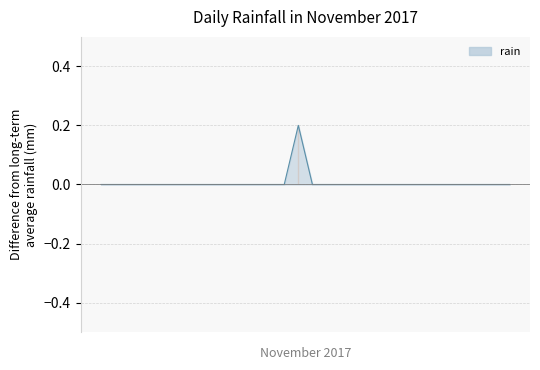

List the labels in order of value, largest first.

2017-11-15, 2017-11-01, 2017-11-02, 2017-11-03, 2017-11-04, 2017-11-05, 2017-11-06, 2017-11-07, 2017-11-08, 2017-11-09, 2017-11-10, 2017-11-11, 2017-11-12, 2017-11-13, 2017-11-14, 2017-11-16, 2017-11-17, 2017-11-18, 2017-11-19, 2017-11-20, 2017-11-21, 2017-11-22, 2017-11-23, 2017-11-24, 2017-11-25, 2017-11-26, 2017-11-27, 2017-11-28, 2017-11-29, 2017-11-30